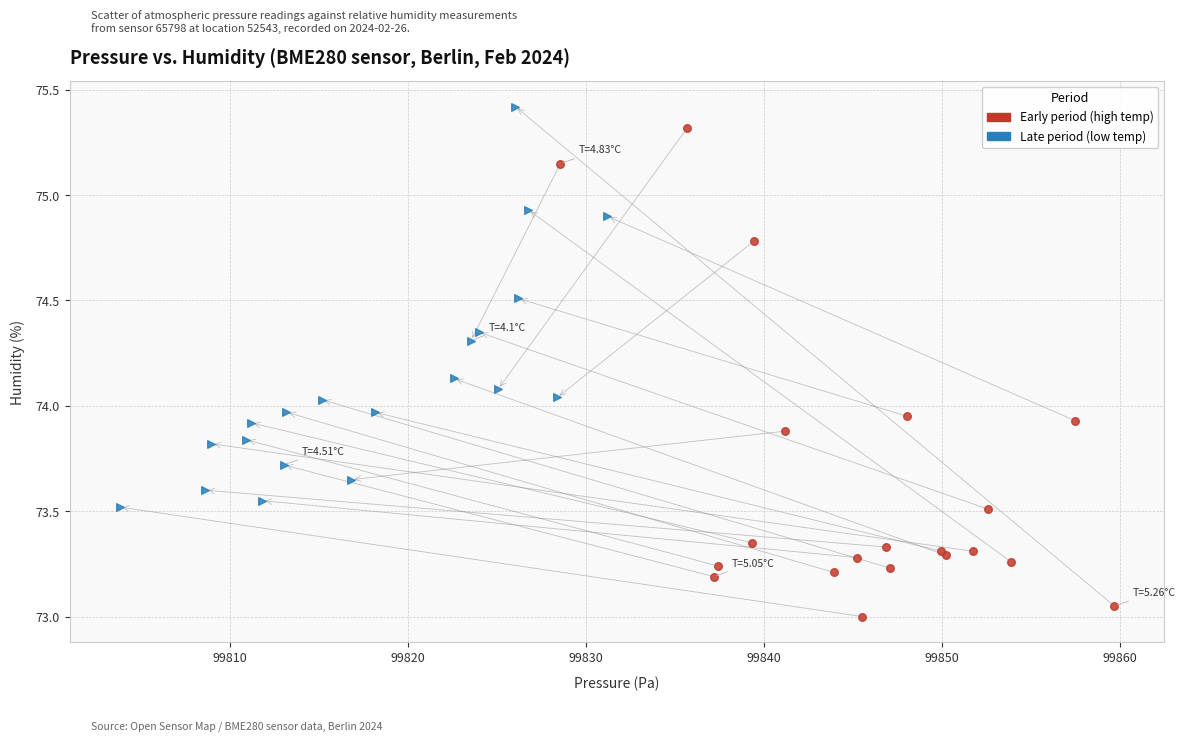

Which series reaches the minimum Y coordinate?

Early period (high temp)